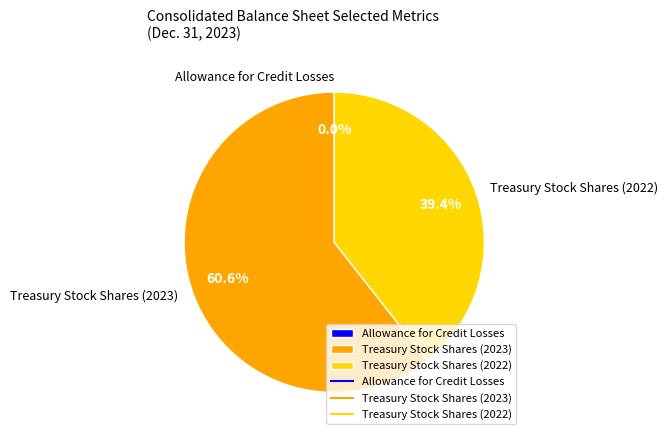

To the nearest percent, what is the difference between the largest and smallest slice percentages?

61%